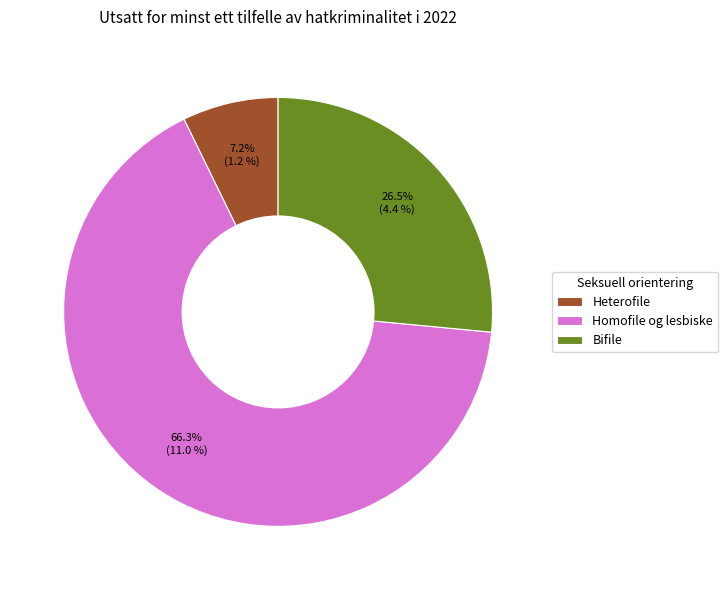

Rank the categories by value from lowest to highest.

Heterofile, Bifile, Homofile og lesbiske